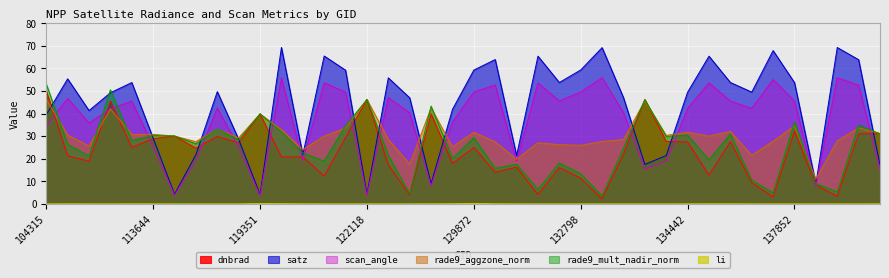

The dnbrad series shows 4.2 at 131704. True or false?

True